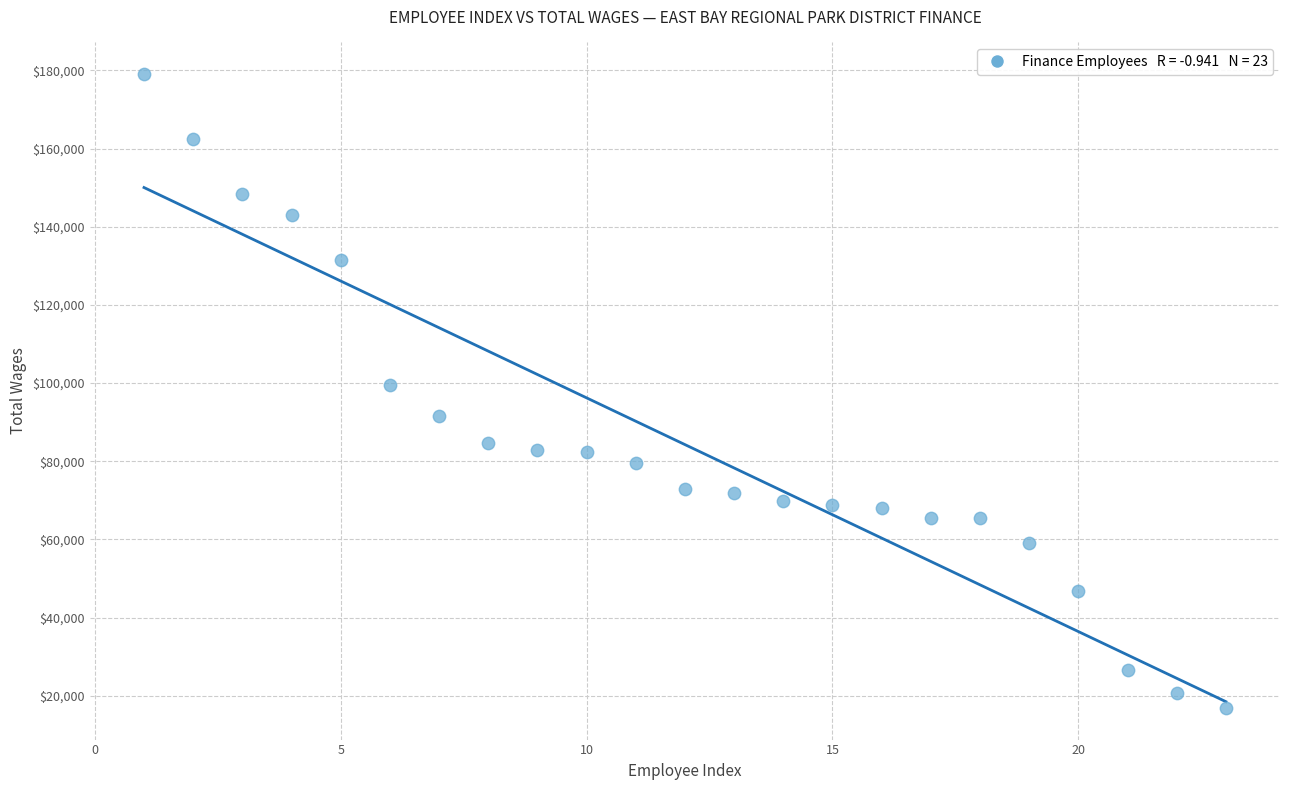

What is the range of X values (max minus min)?

22